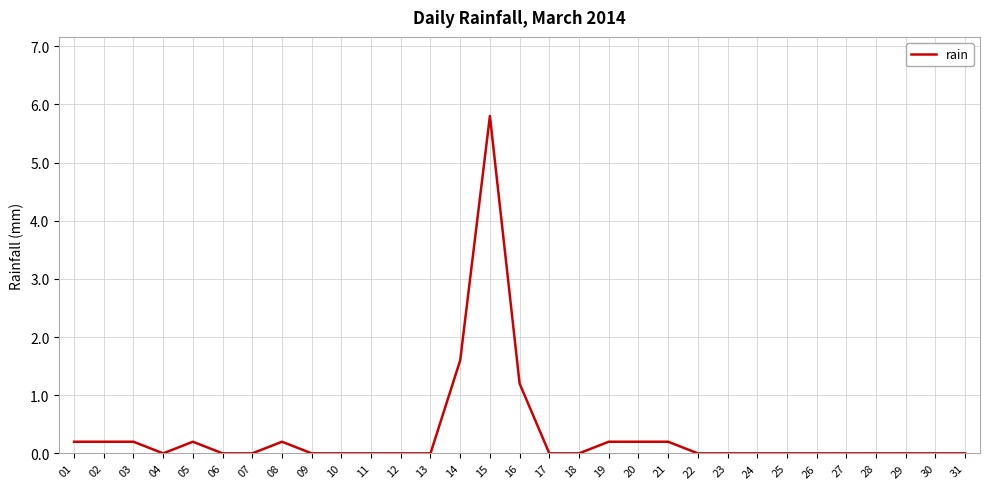

Reading left to right, extract all data points from this chart.

01=0.2	02=0.2	03=0.2	04=0.0	05=0.2	06=0.0	07=0.0	08=0.2	09=0.0	10=0.0	11=0.0	12=0.0	13=0.0	14=1.6	15=5.8	16=1.2	17=0.0	18=0.0	19=0.2	20=0.2	21=0.2	22=0.0	23=0.0	24=0.0	25=0.0	26=0.0	27=0.0	28=0.0	29=0.0	30=0.0	31=0.0